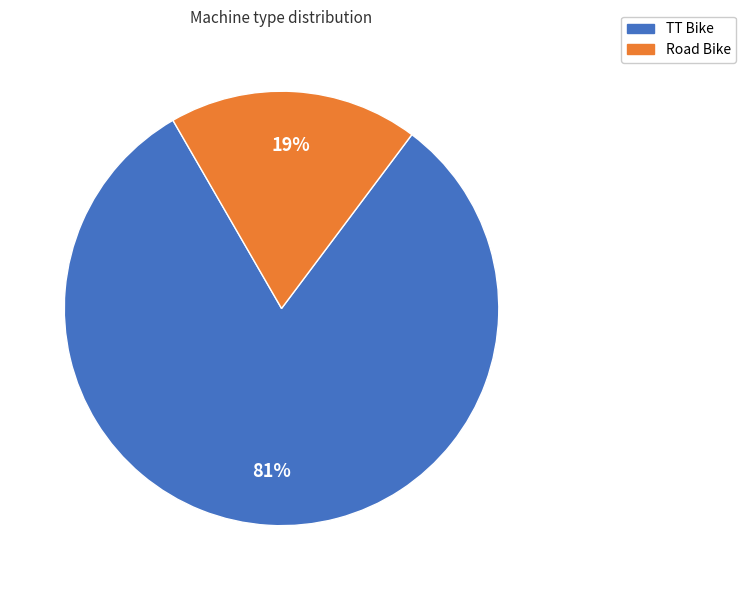

Is there any slice that represents more than half of the pie?

Yes